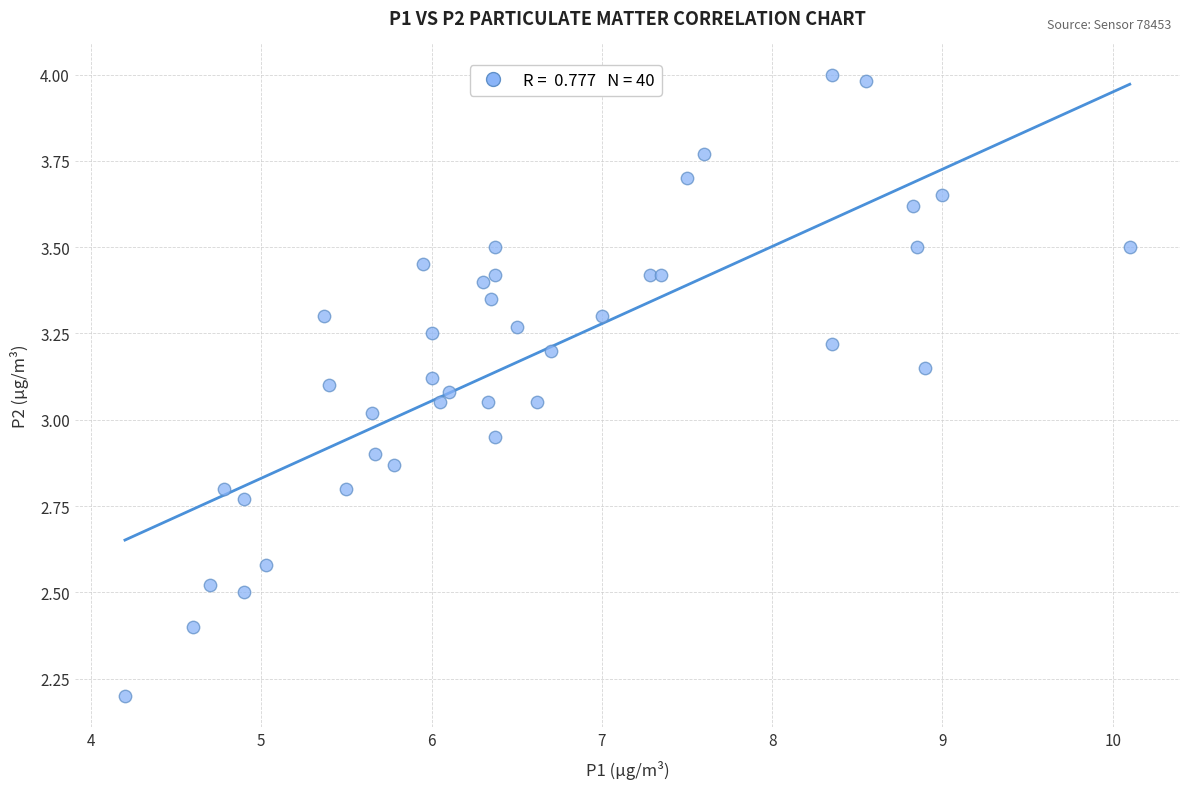

What is the range of Y values (max minus min)?

1.8